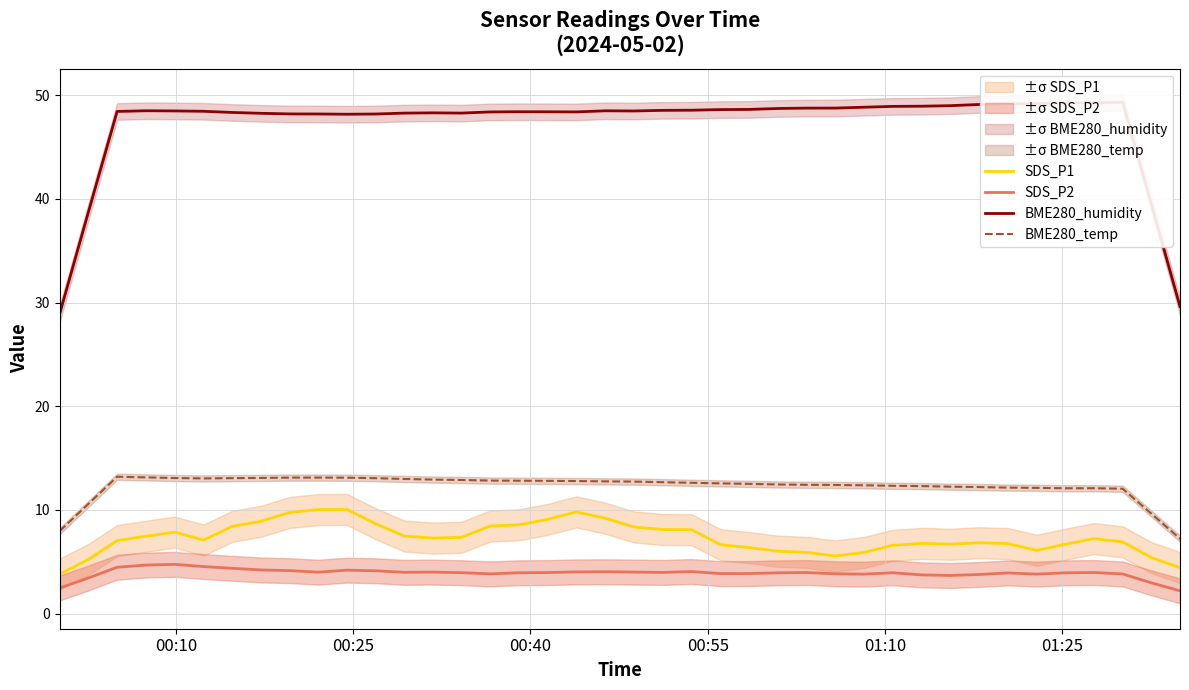

True or false: SDS_P2 and SDS_P1 cross at least once.

False